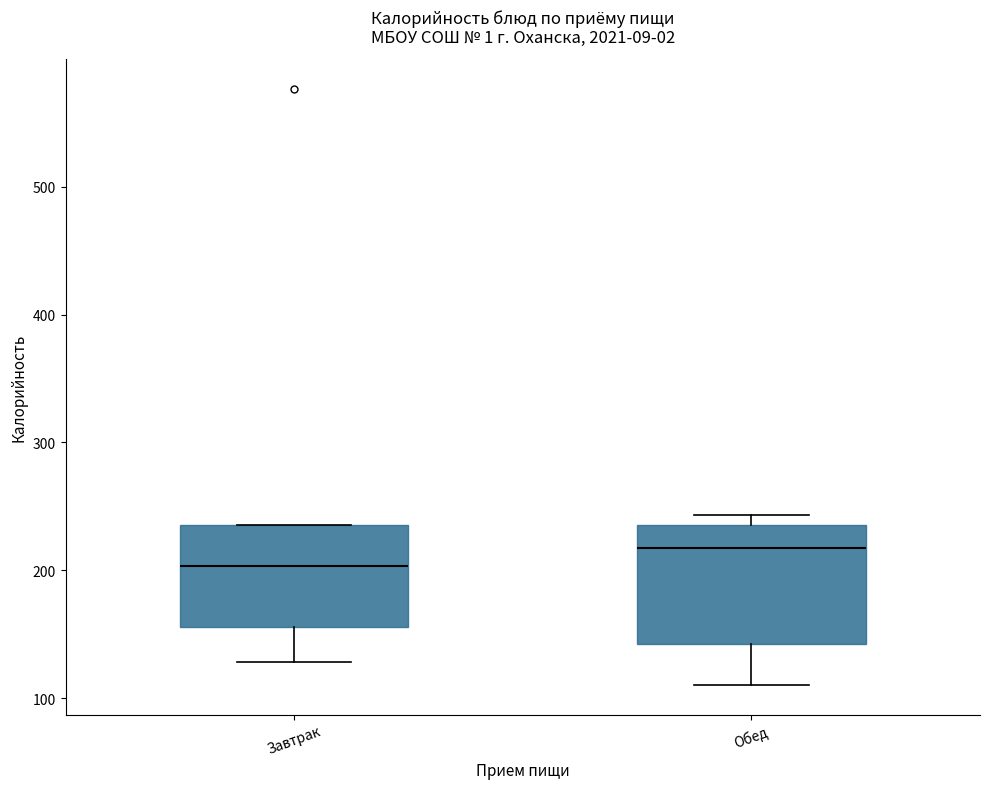

Which box has the highest median line?

Обед